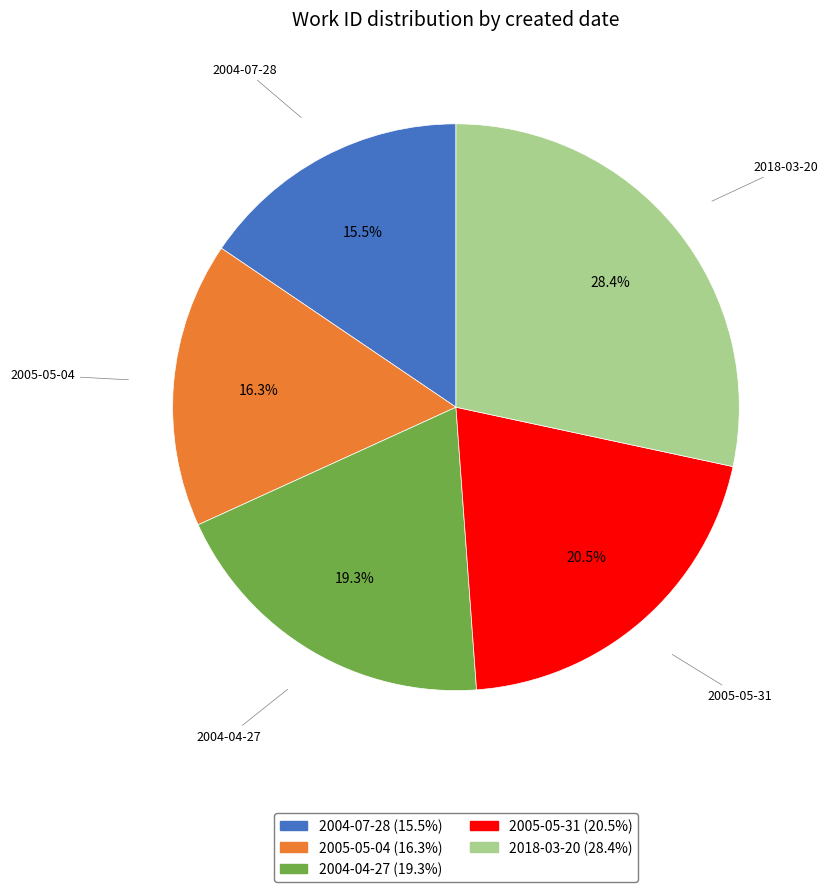

To the nearest percent, what is the average slice percentage?

20%